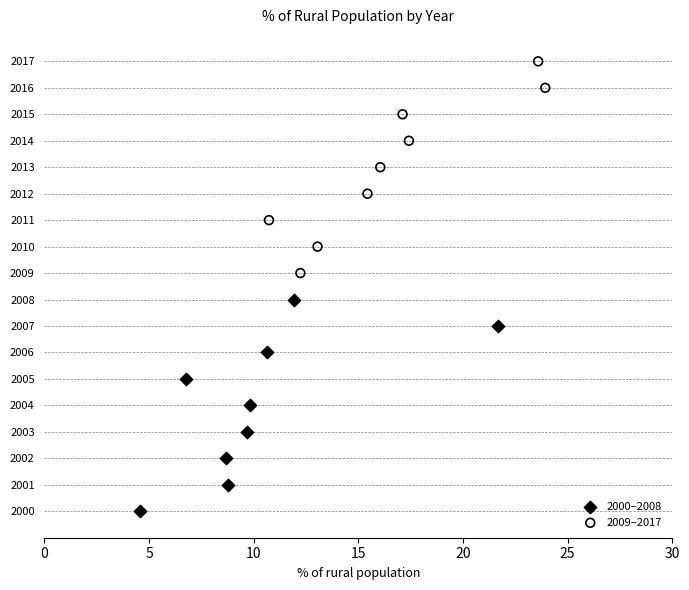

Which series contains the highest Y value?

2009–2017